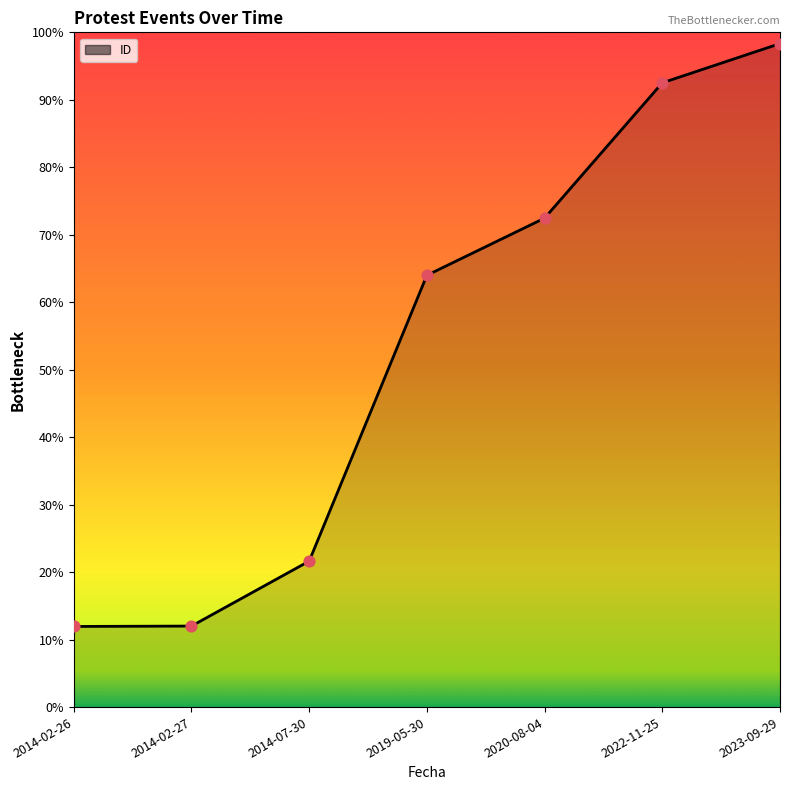

Which has a higher value, 2014-02-27 or 2022-11-25?

2022-11-25